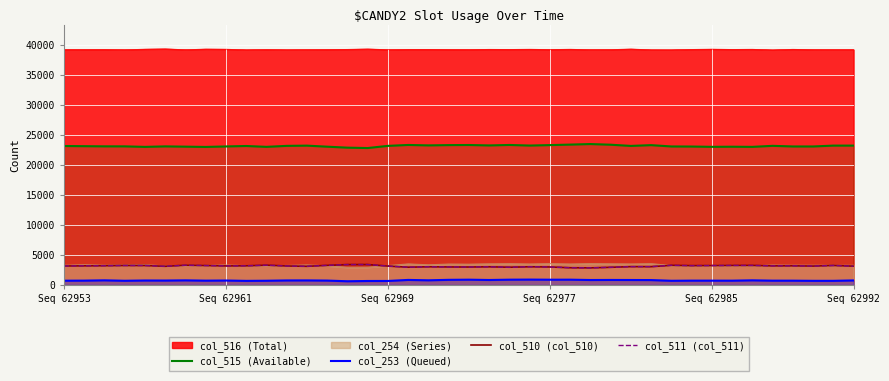

What is the maximum value shown in the chart?

39341